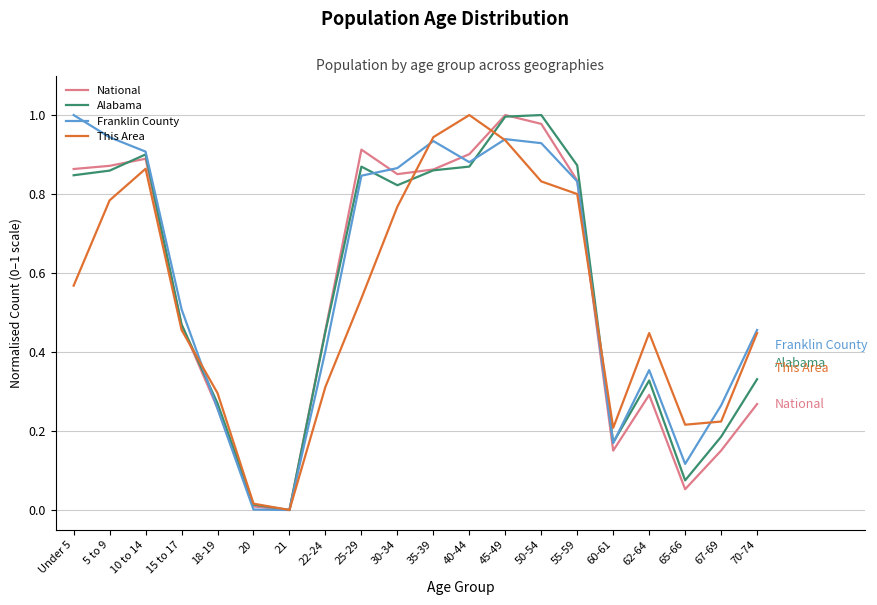

Which series ends up on top after the final intersection of Alabama and This Area?

This Area